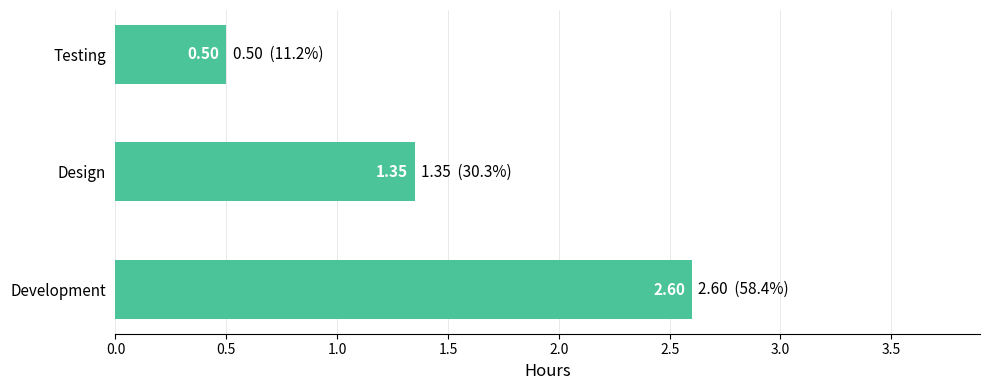

What is the sum of the values at Testing and Design?

1.9